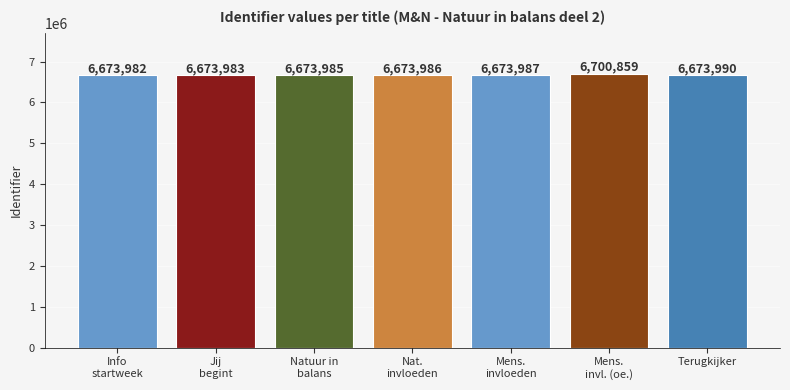

Rank the categories by value from highest to lowest.

Mens.
invl. (oe.), Terugkijker, Mens.
invloeden, Nat.
invloeden, Natuur in
balans, Jij
begint, Info
startweek